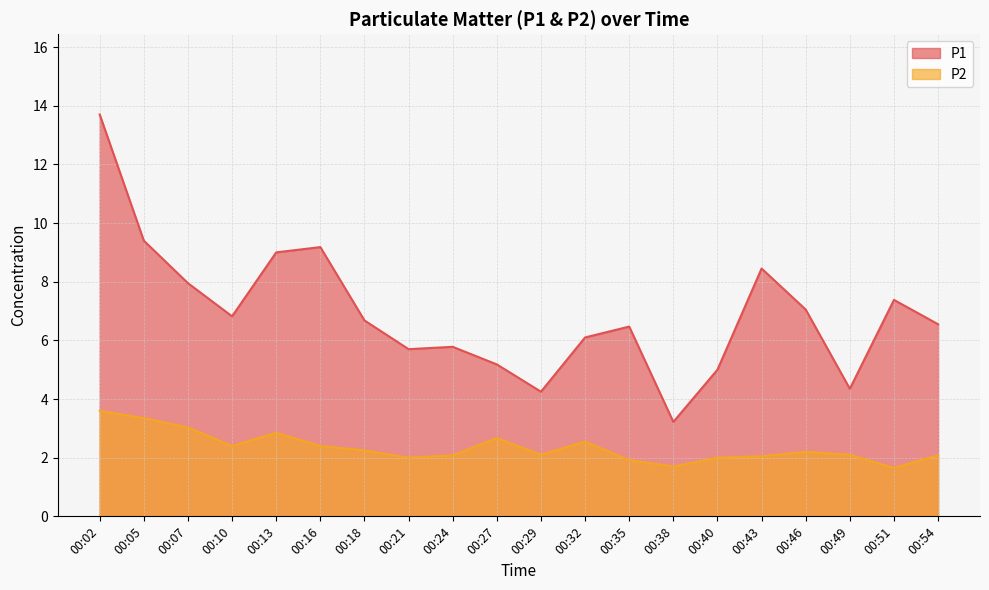

What is the sum of all P1 values?

138.2